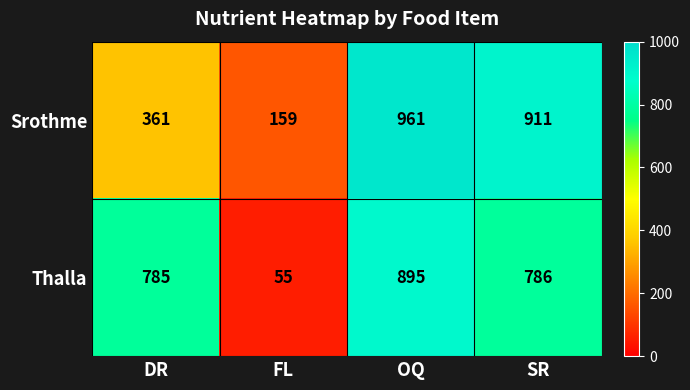

How many series are shown in this chart?

2